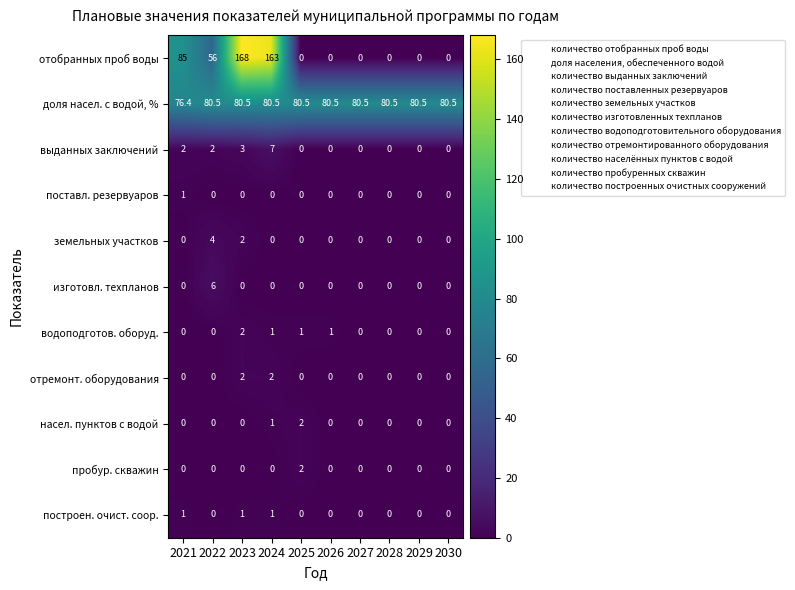

At which label does насел. пунктов с водой reach its peak?

2025